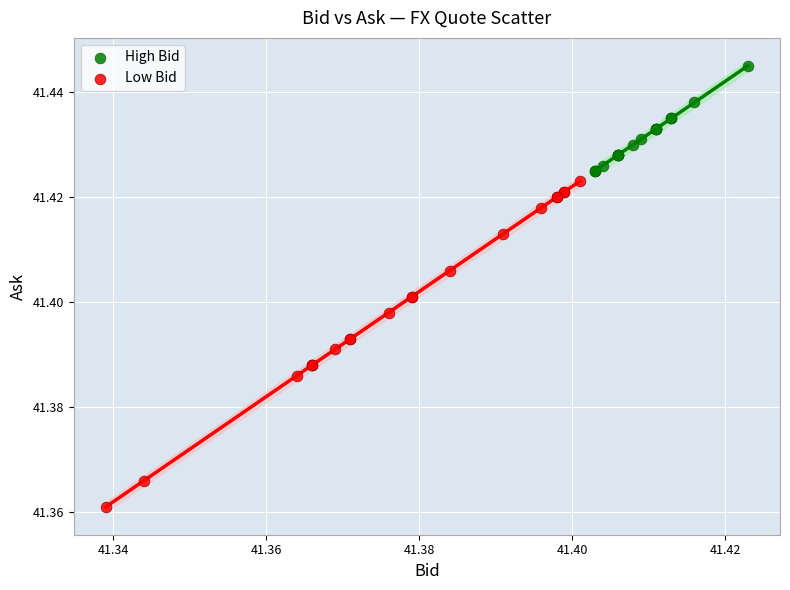

Which series reaches the maximum Y coordinate?

High Bid